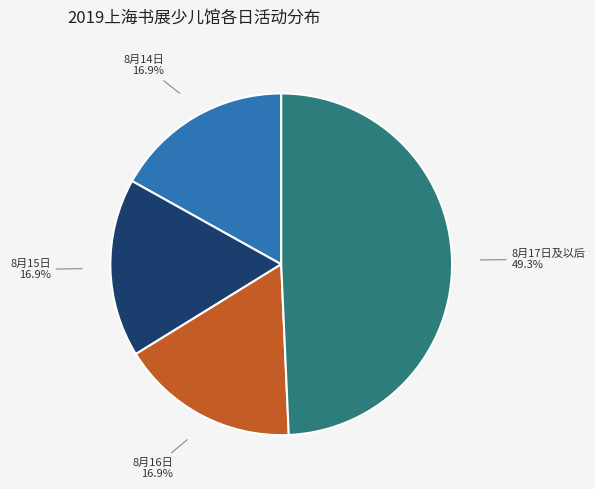

To the nearest percent, what is the average slice percentage?

25%